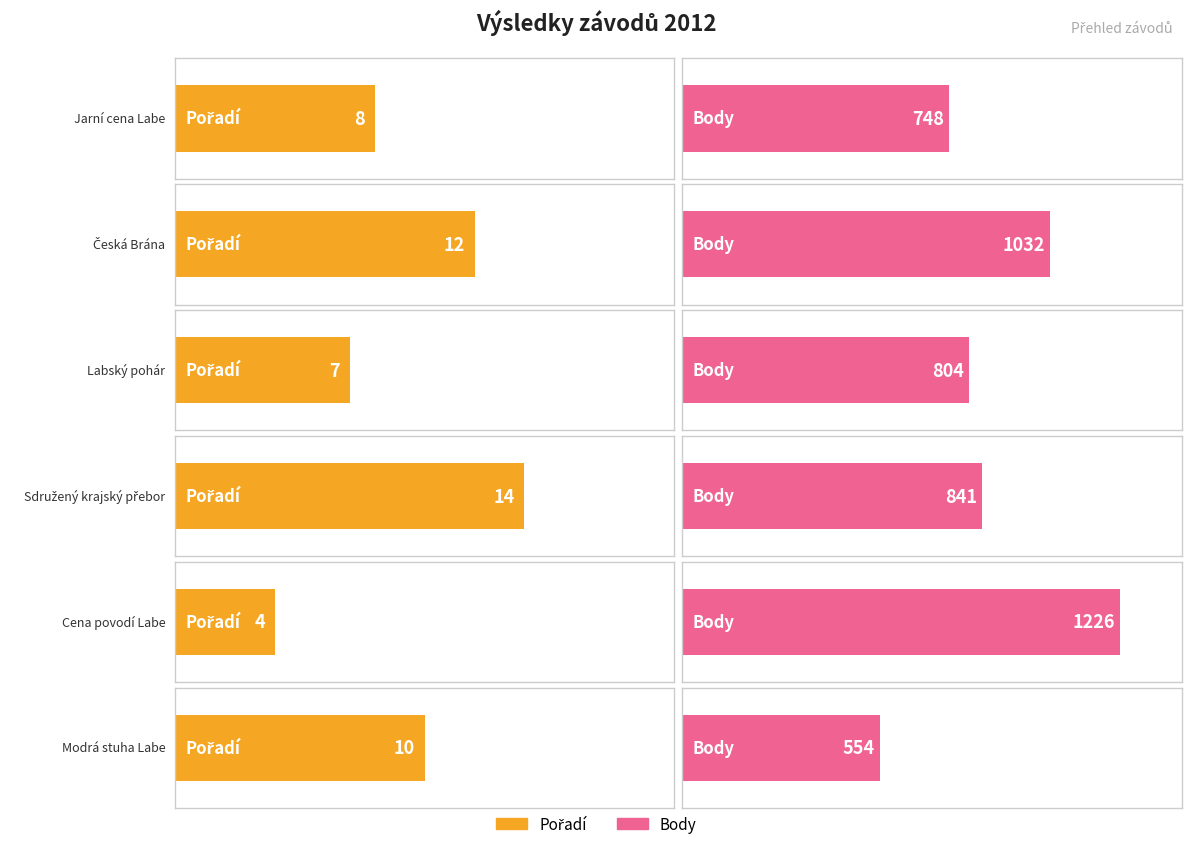

Reading left to right, extract all data points from this chart.

Pořadí: 8	12	7	14	4	10
Body: 748	1032	804	841	1226	554